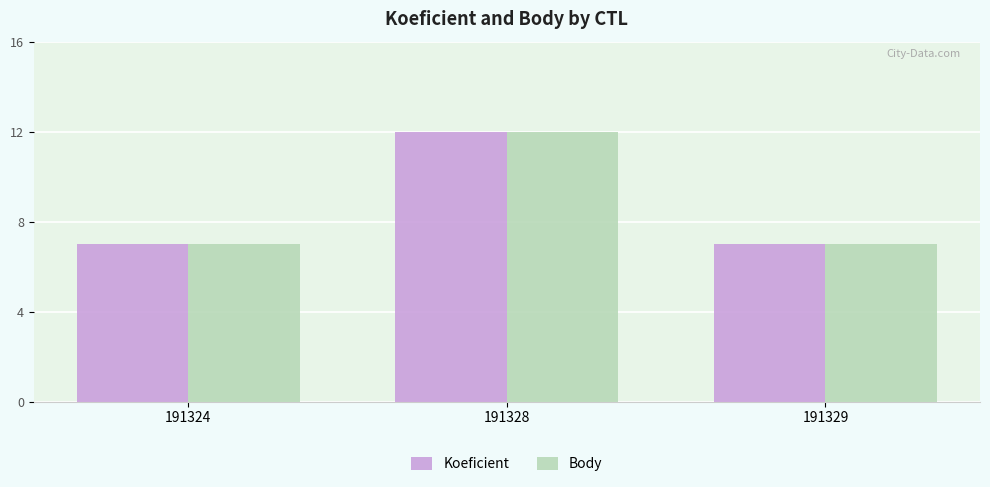

Reading left to right, list all the values displayed in this chart.

Koeficient: 191324=7	191328=12	191329=7
Body: 191324=7	191328=12	191329=7